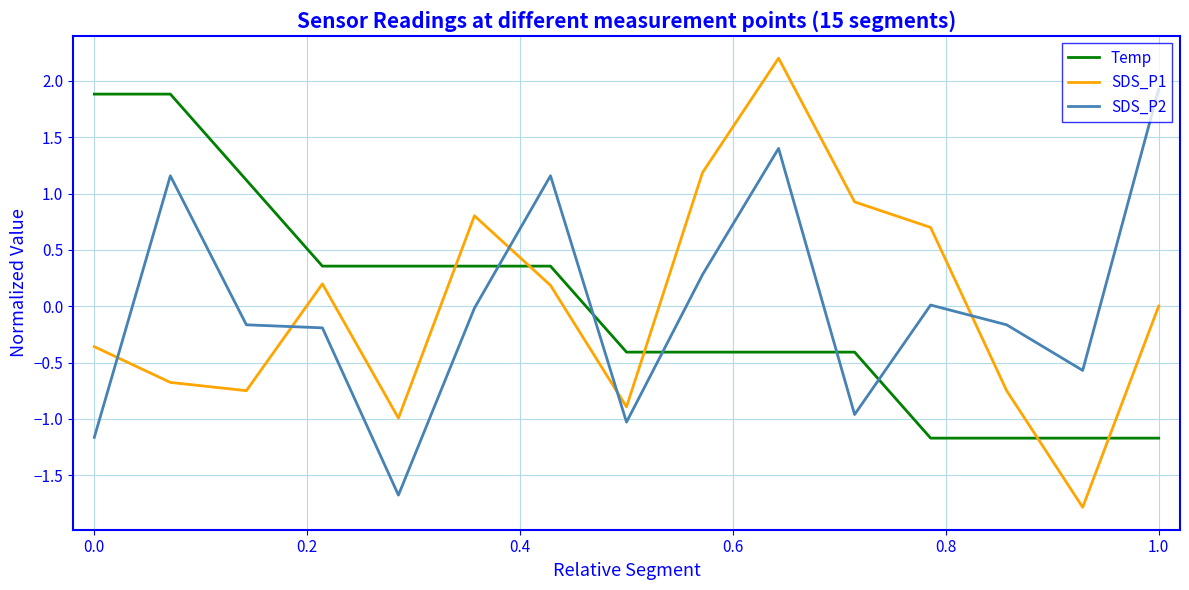

What is the difference between the maximum and minimum values in the SDS_P1 series?

4.0